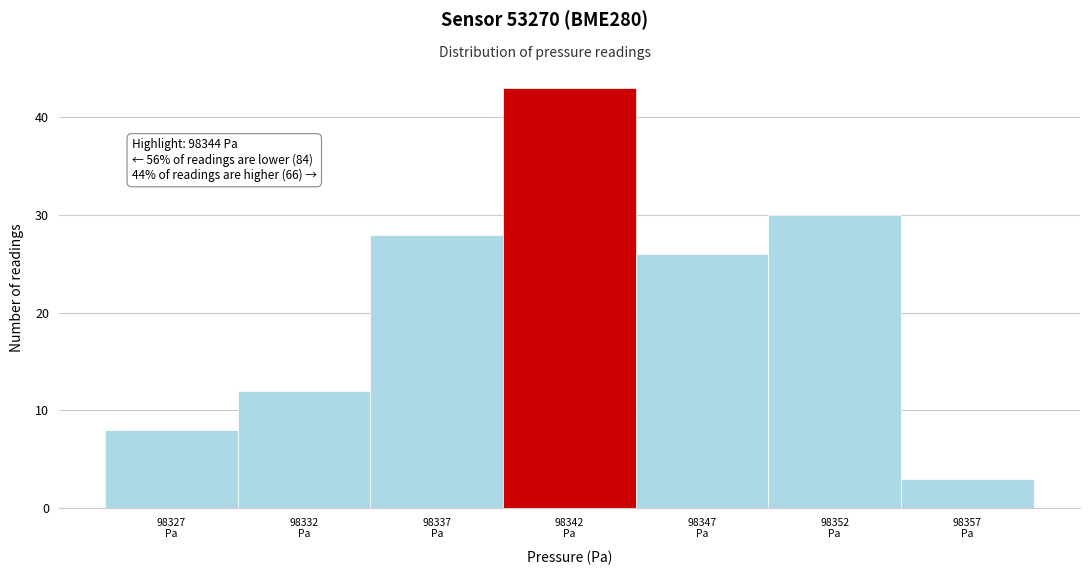

Reading right to left, extract all data points from this chart.

3	30	26	43	28	12	8